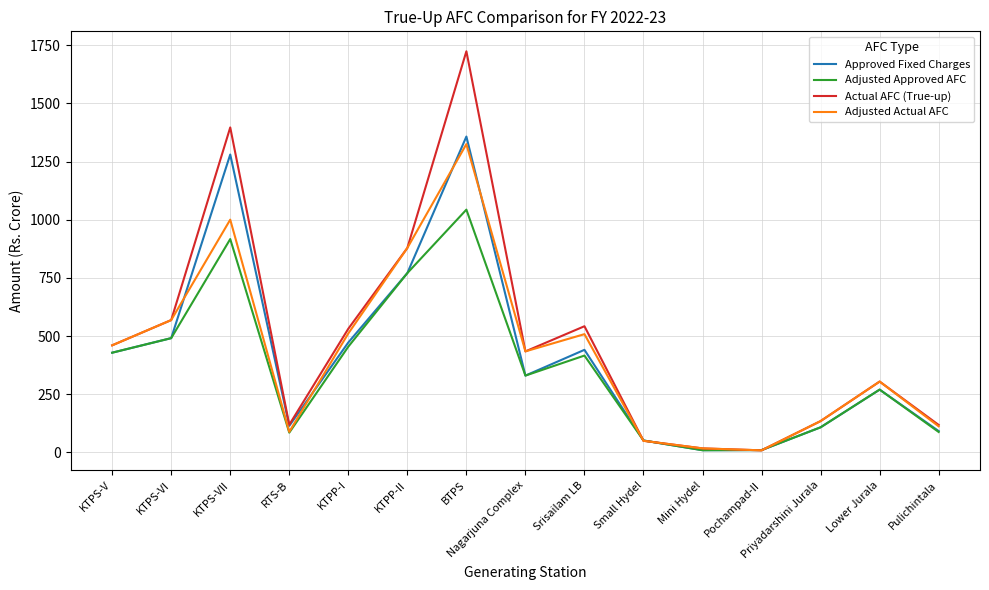

At how many categories does at least one series exceed 1425?

1